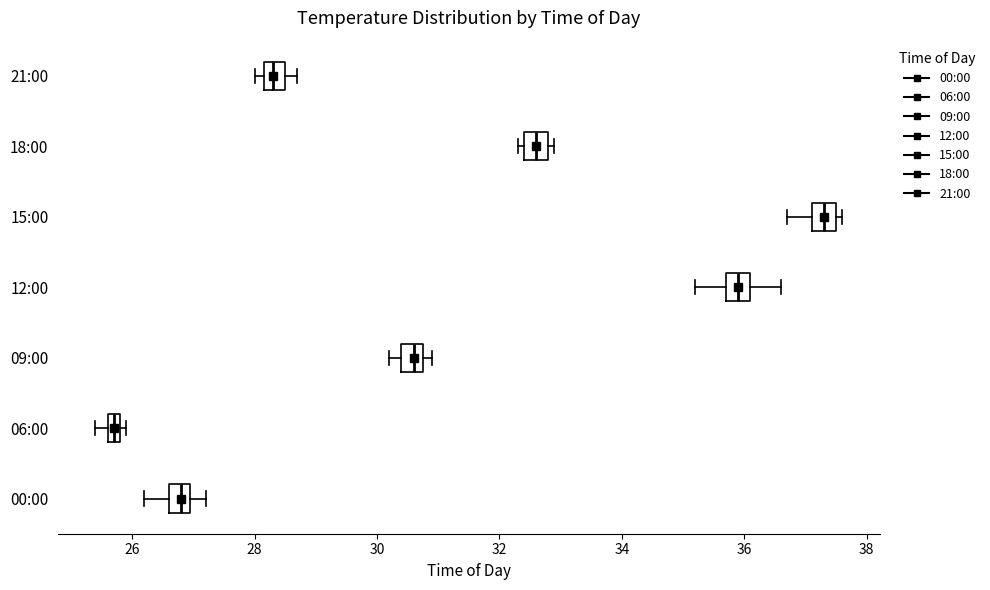

Which box has the furthest to the right median line?

15:00